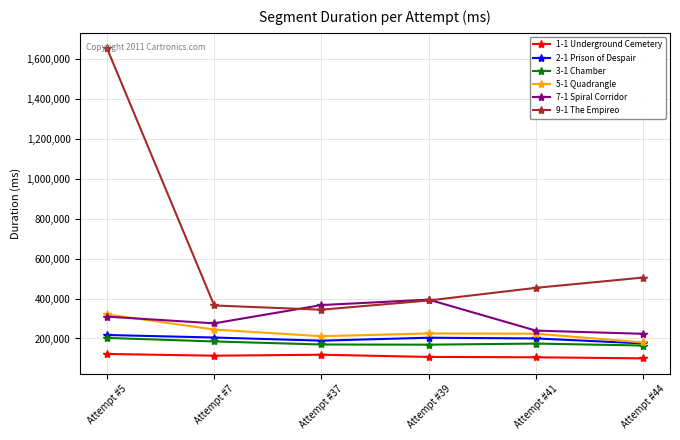

True or false: 9-1 The Empireo and 3-1 Chamber cross at least once.

False